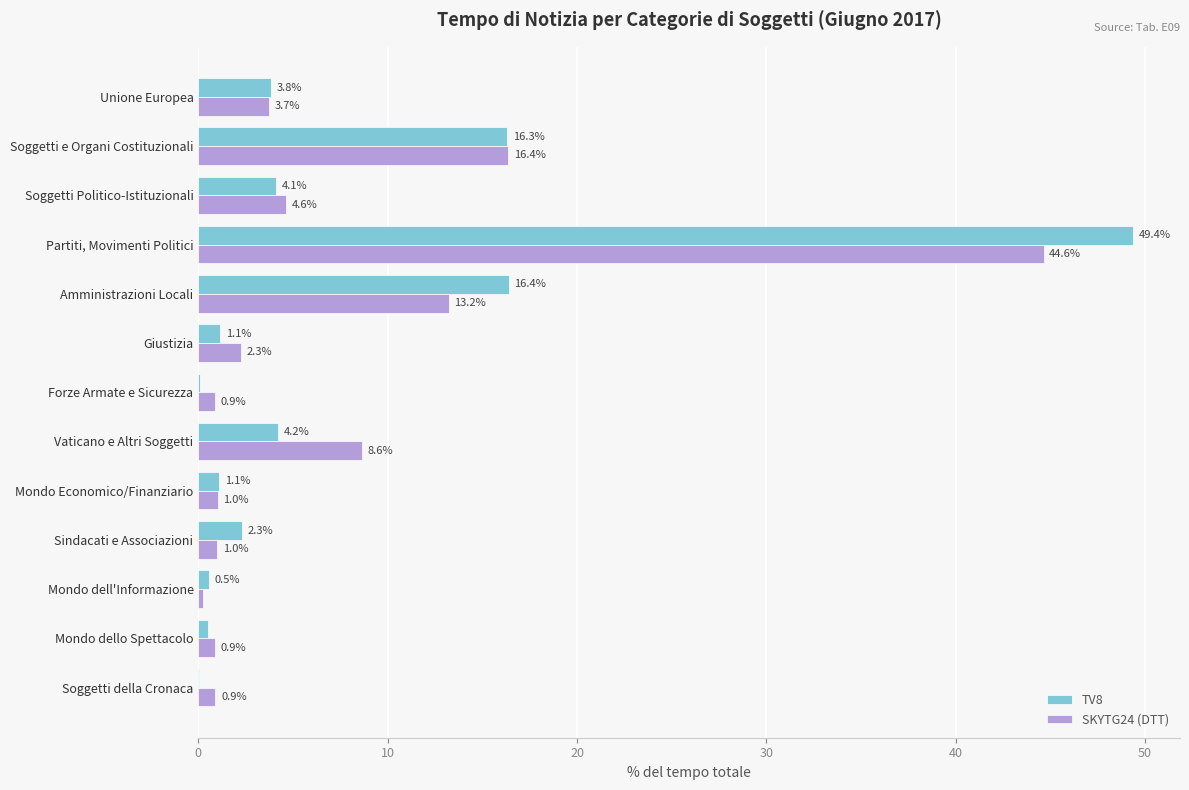

What is the sum of all SKYTG24 (DTT) values?

98.4